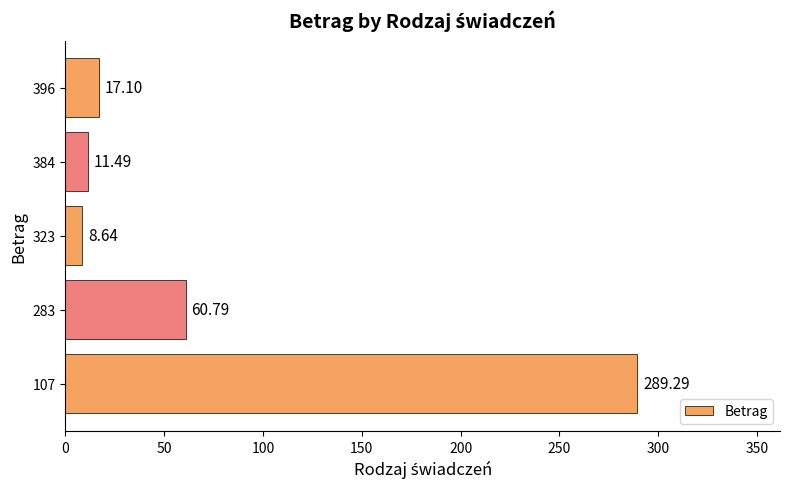

Are the bars horizontal?

Yes